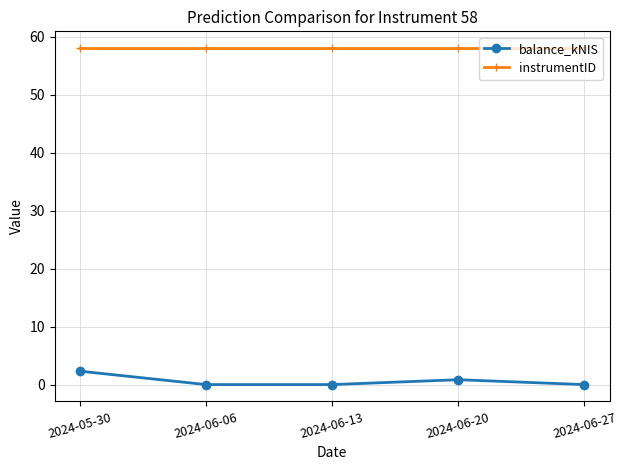

Is this an area chart (filled region under the line)?

No